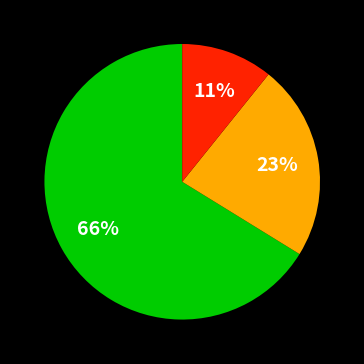

How many slices are in this pie chart?

3